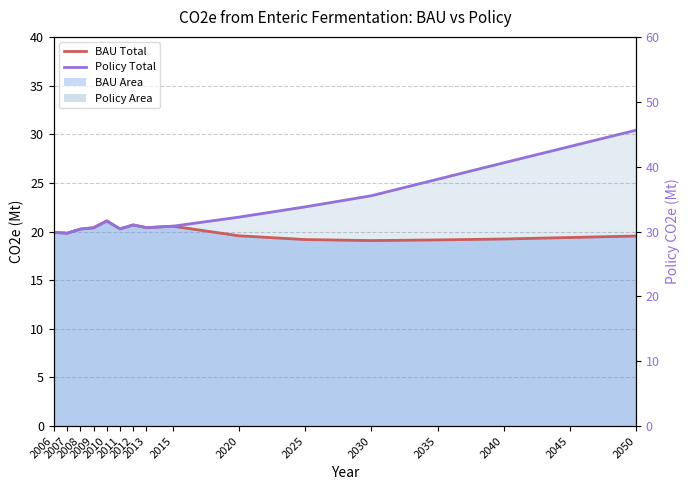

What is the maximum value shown in the chart?

30.4